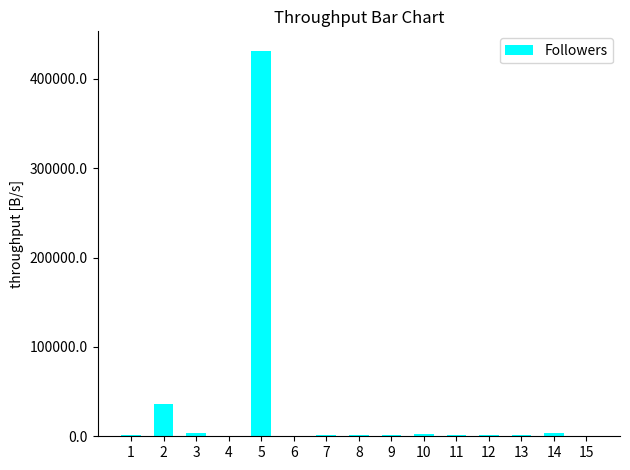

Approximately how many times larger is the value at 3 compared to 12?

3.2